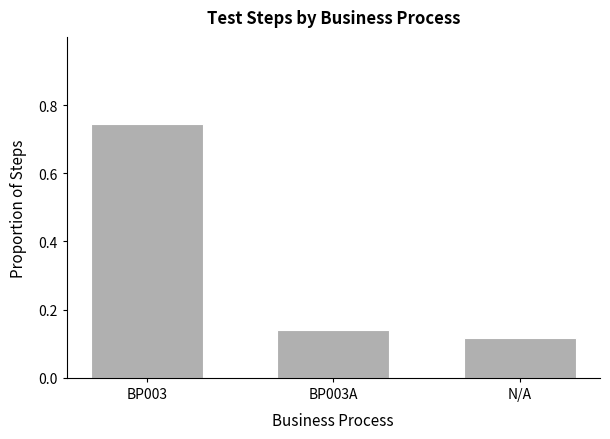

Which label corresponds to the smallest value in the chart?

N/A